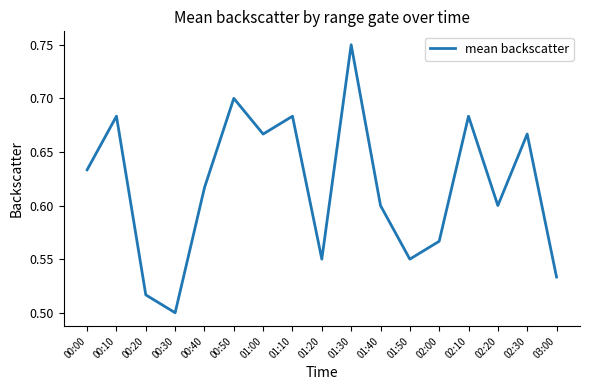

Which has a higher value, 00:50 or 00:30?

00:50